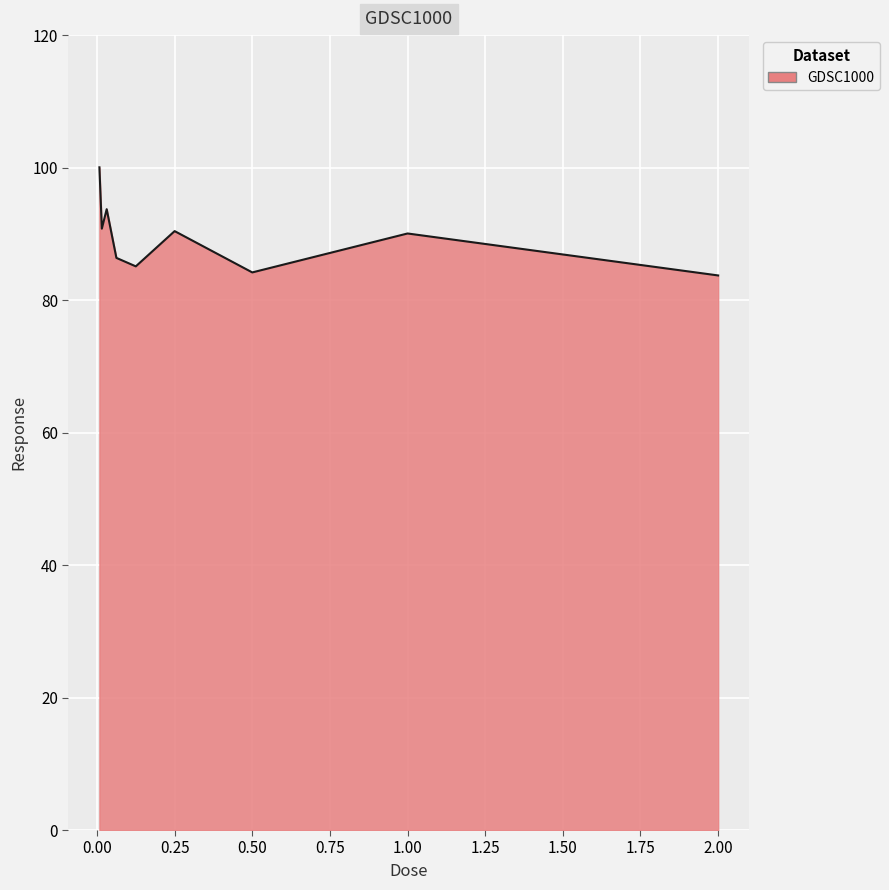

What is the difference between the maximum and minimum values?

16.3